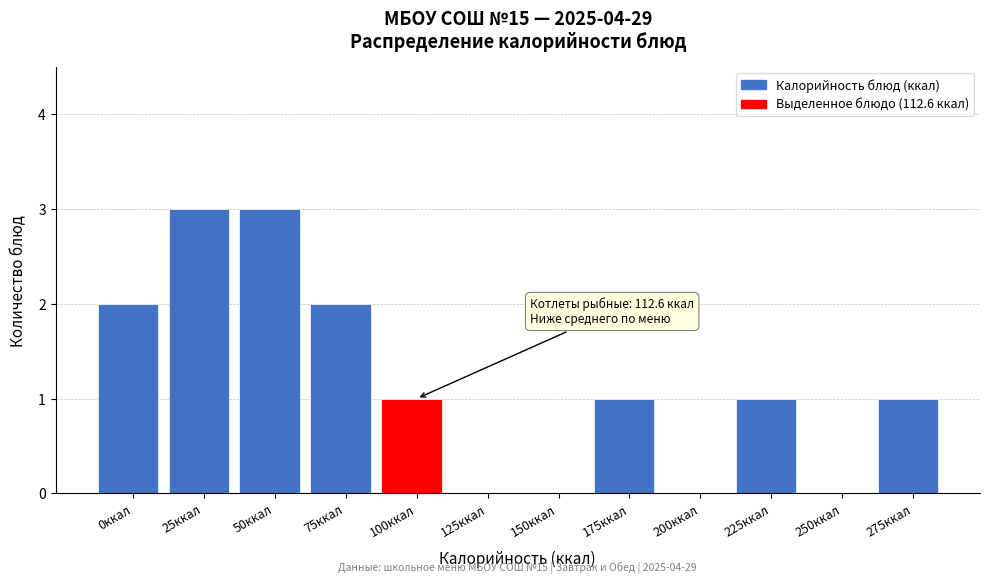

Reading right to left, extract all data points from this chart.

275ккал=1	250ккал=0	225ккал=1	200ккал=0	175ккал=1	150ккал=0	125ккал=0	100ккал=1	75ккал=2	50ккал=3	25ккал=3	0ккал=2